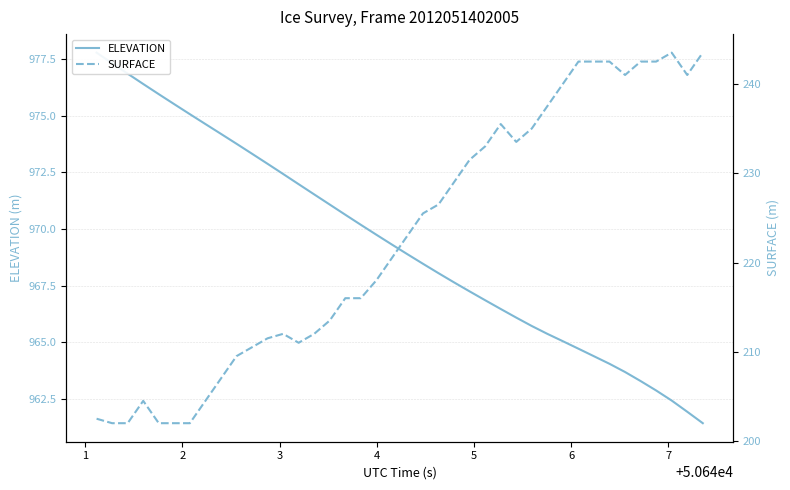

Does the chart display data point markers on the line(s)?

No